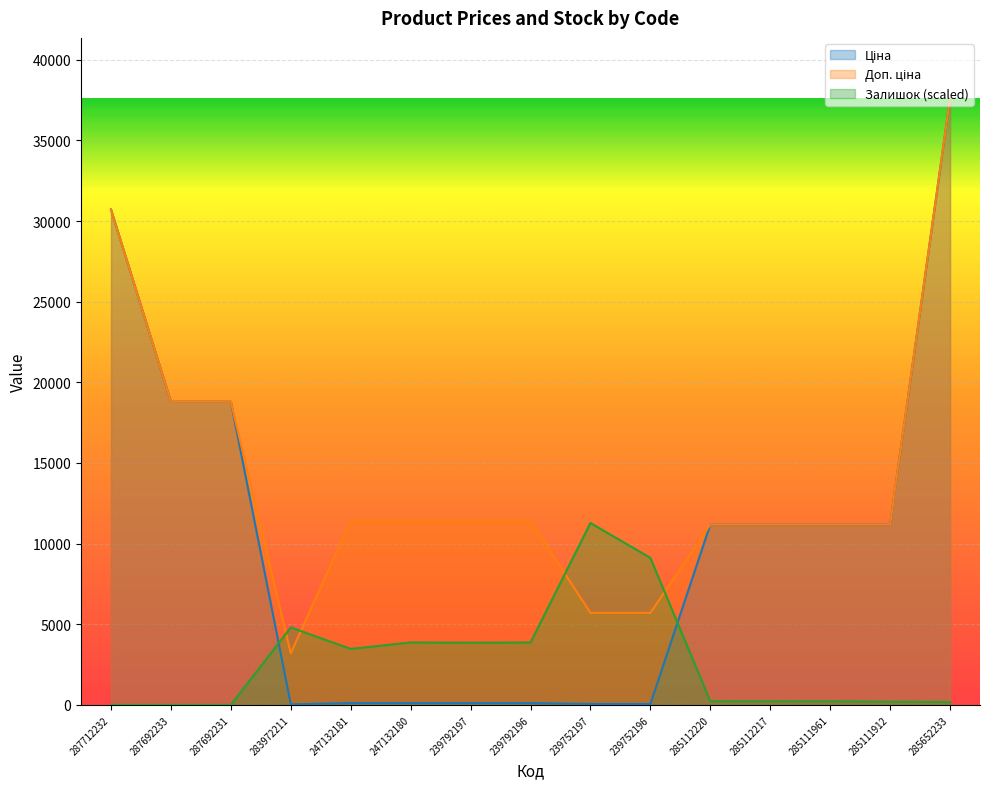

Which series changed the most between 239752197 and 285111961?

Ціна